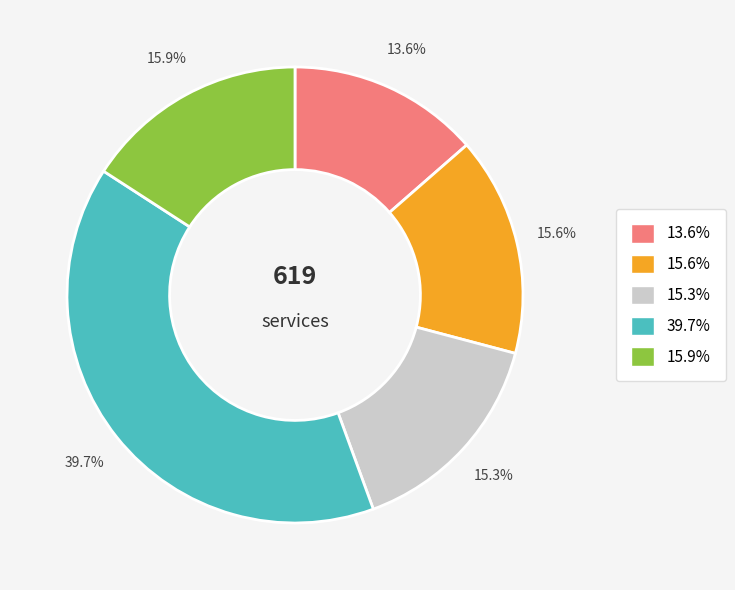

Does any single category account for the majority?

No